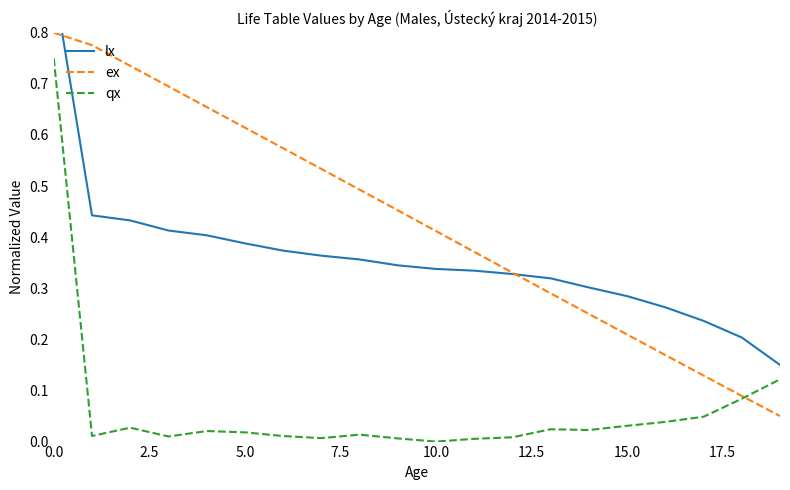

At which label is qx closest to 0?

10